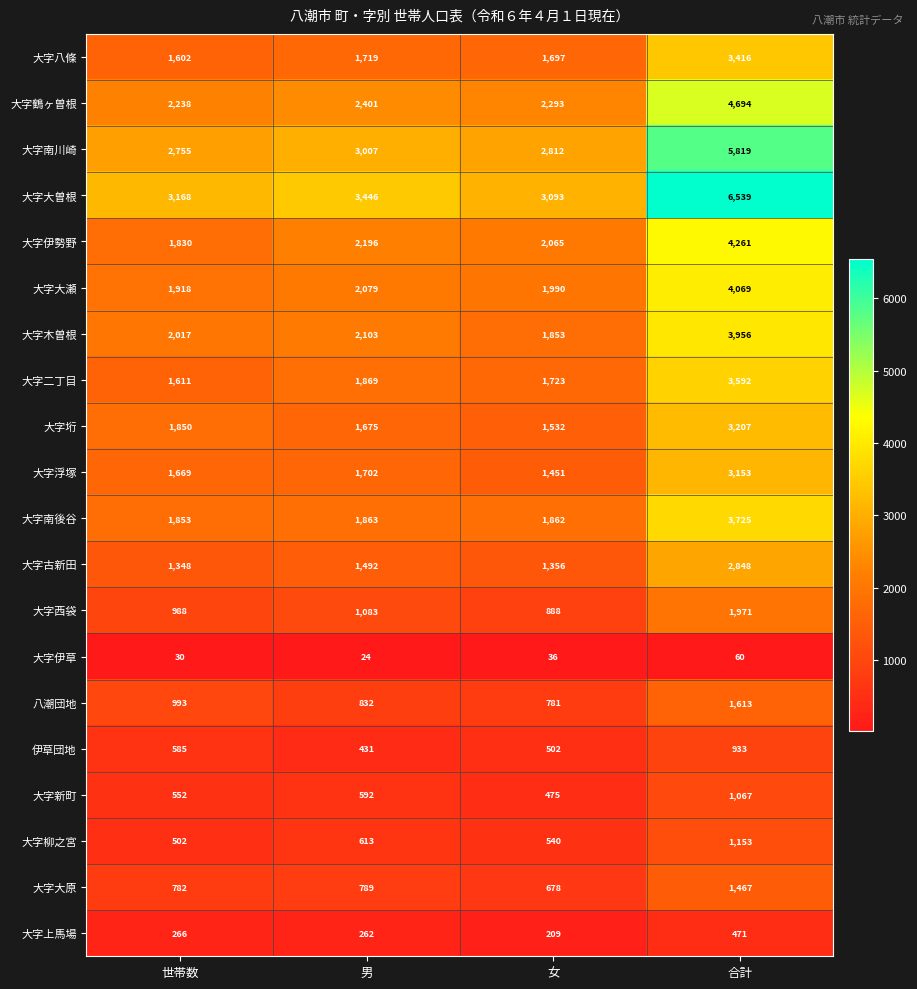

Which category has the lowest value across all series?

男